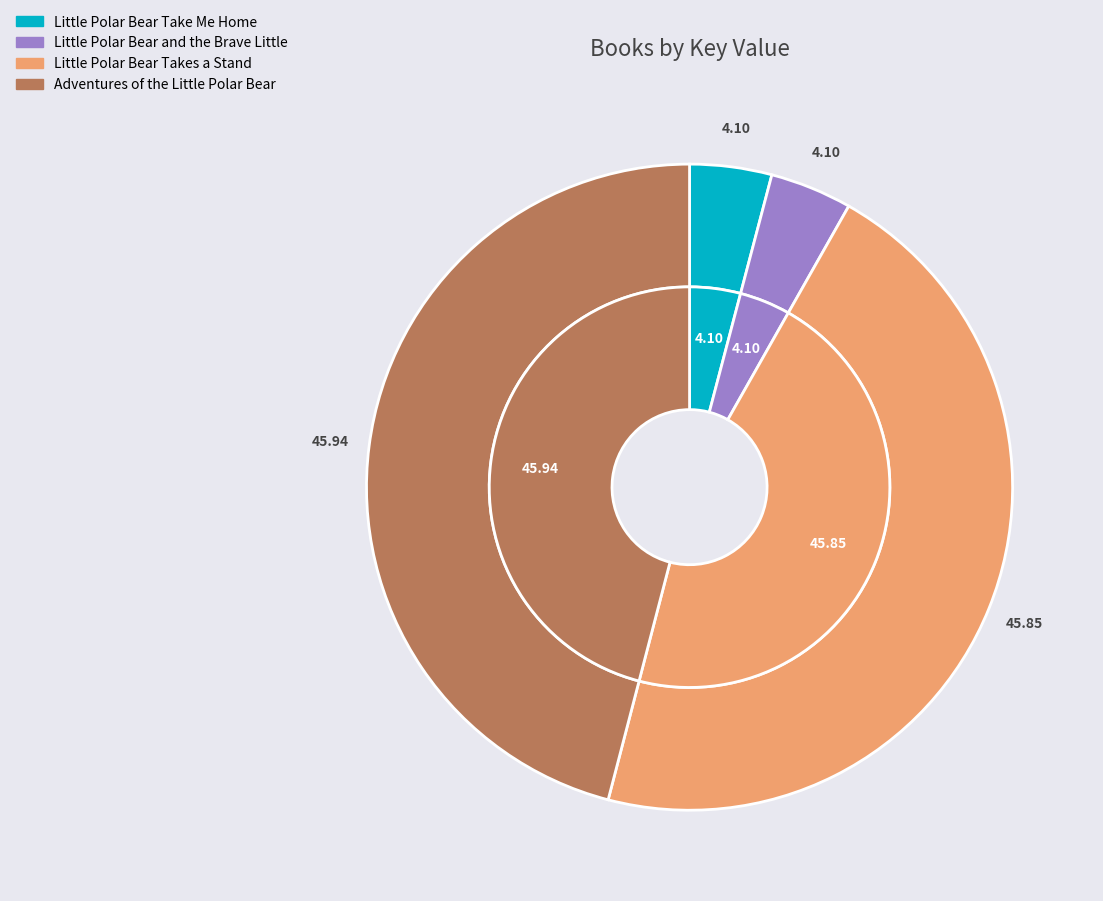

What percentage do Little Polar Bear Take Me Home and Little Polar Bear Takes a Stand together represent?

50.0%